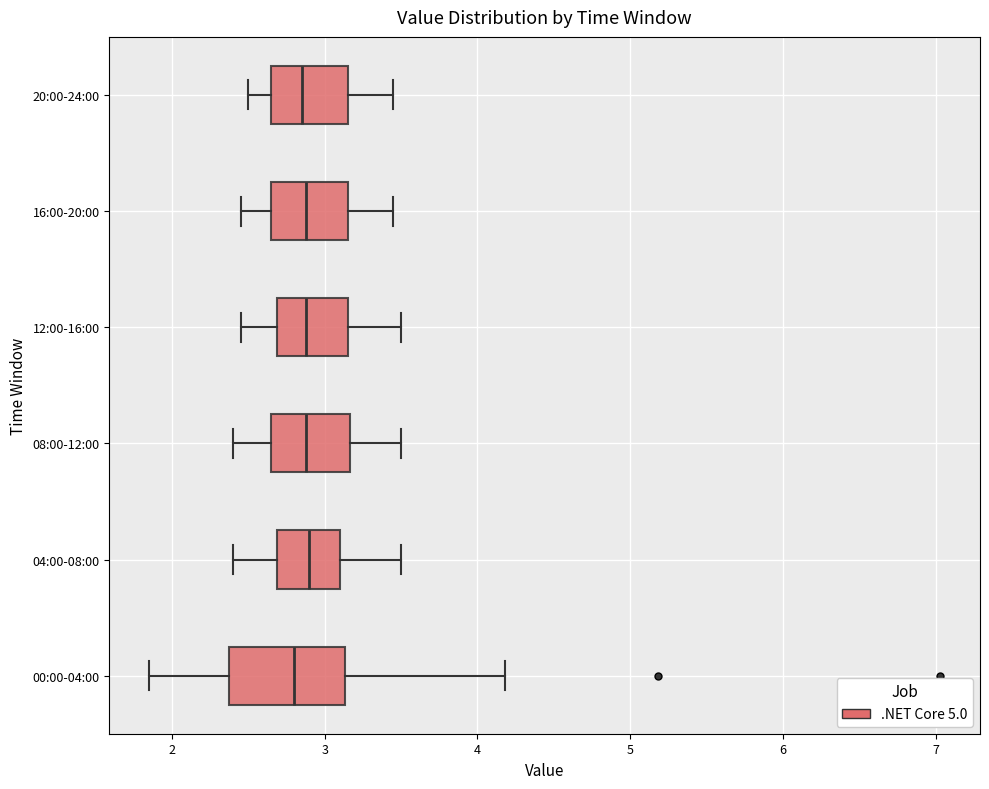

Comparing the boxes themselves (not the whiskers), which one is the widest?

00:00-04:00